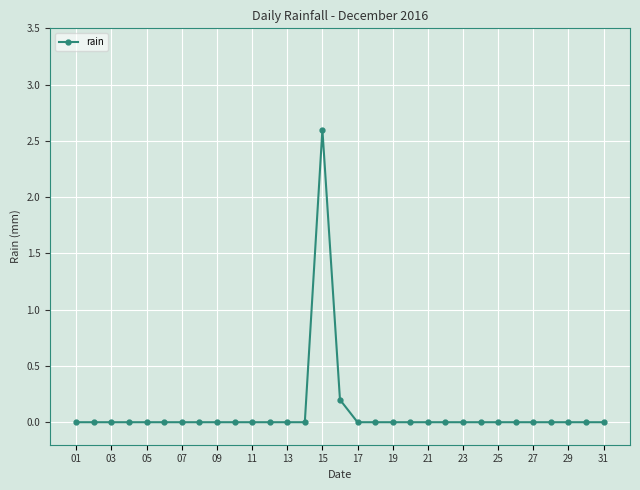

What is the greatest value displayed?

2.6